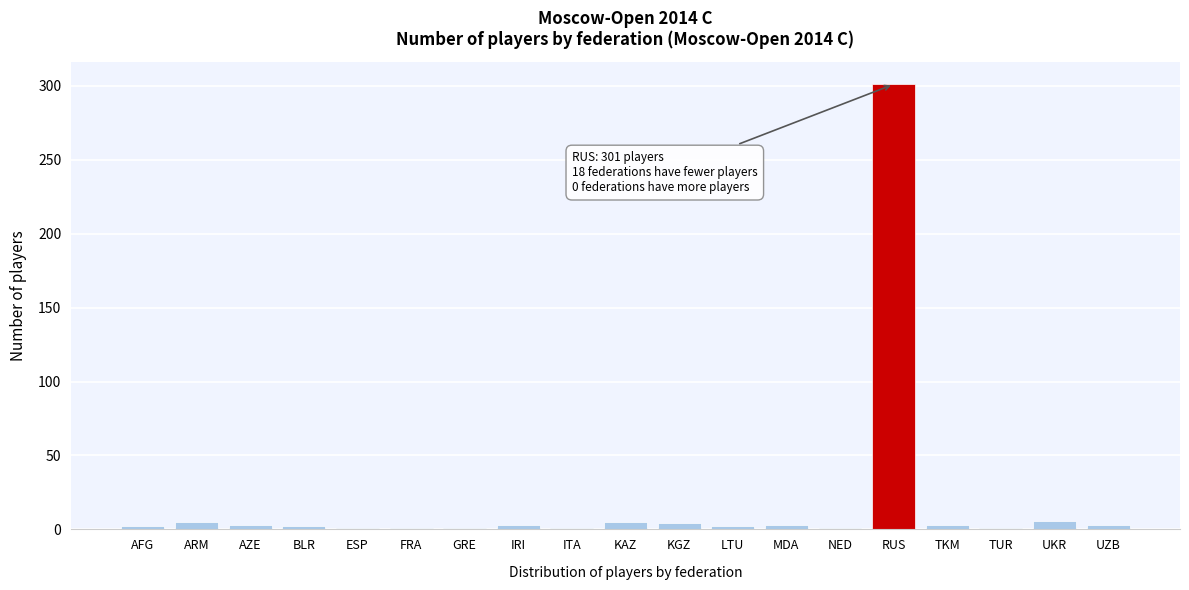

What is the average value?

18